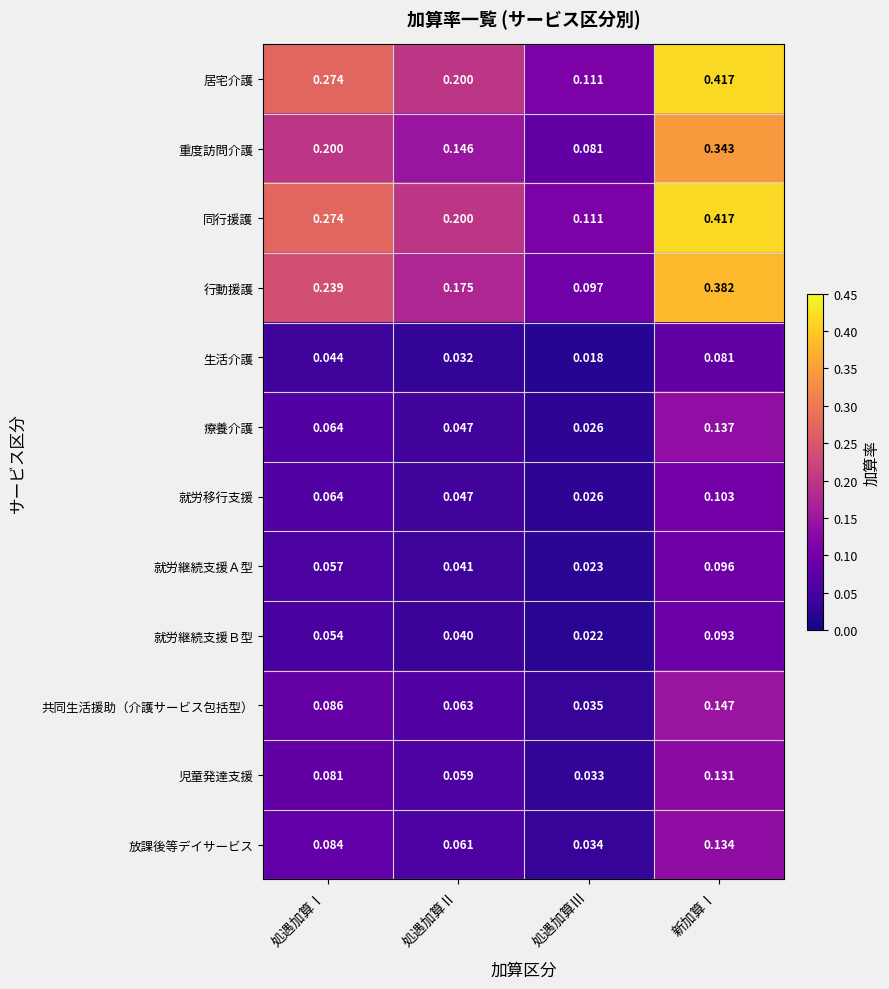

List the labels in order of 療養介護 value, largest first.

新加算Ⅰ, 処遇加算Ⅰ, 処遇加算Ⅱ, 処遇加算Ⅲ